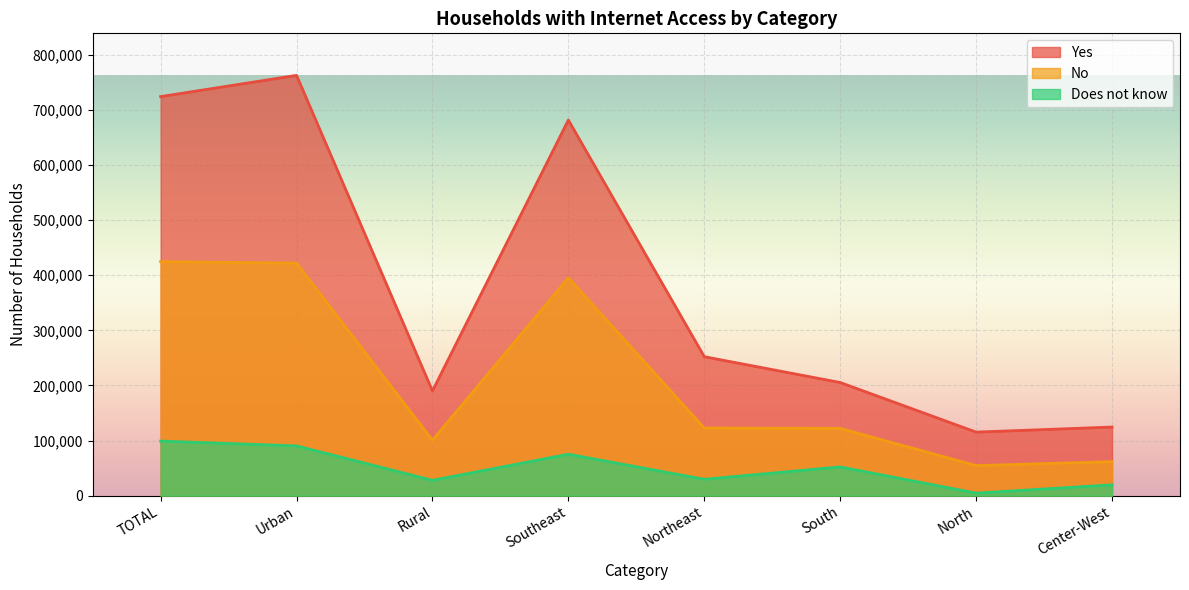

Reading left to right, extract all data points from this chart.

Yes: TOTAL=724013	Urban=762499	Rural=189943	Southeast=681463	Northeast=252100	South=205264	North=115278	Center-West=124464
No: TOTAL=424527	Urban=421906	Rural=100624	Southeast=395324	Northeast=122703	South=122072	North=54549	Center-West=61726
Does not know: TOTAL=99009	Urban=90298	Rural=27815	Southeast=75194	Northeast=29697	South=52192	North=4572	Center-West=19631